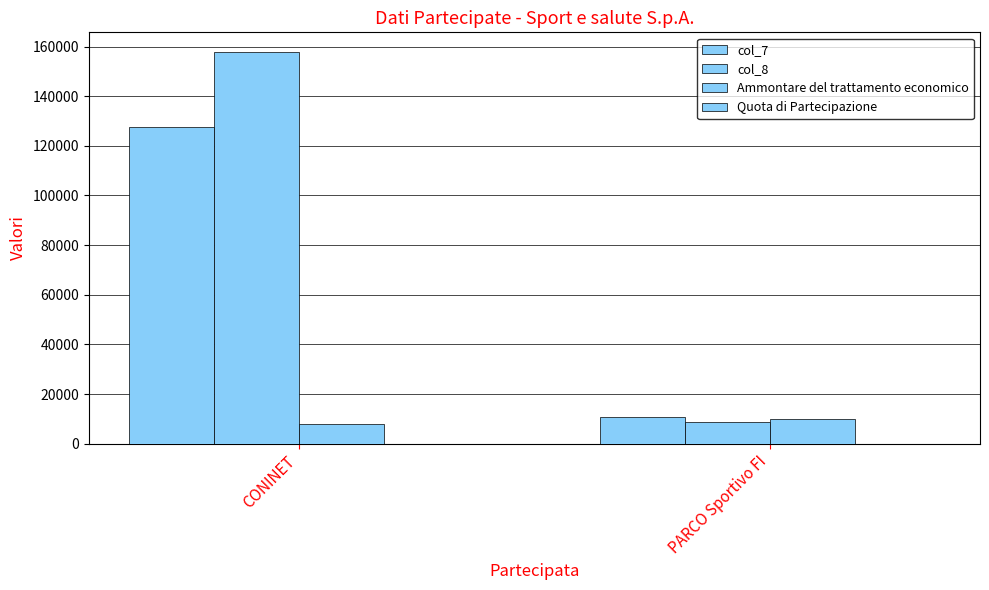

Are the bars grouped side by side (vs. stacked)?

Yes